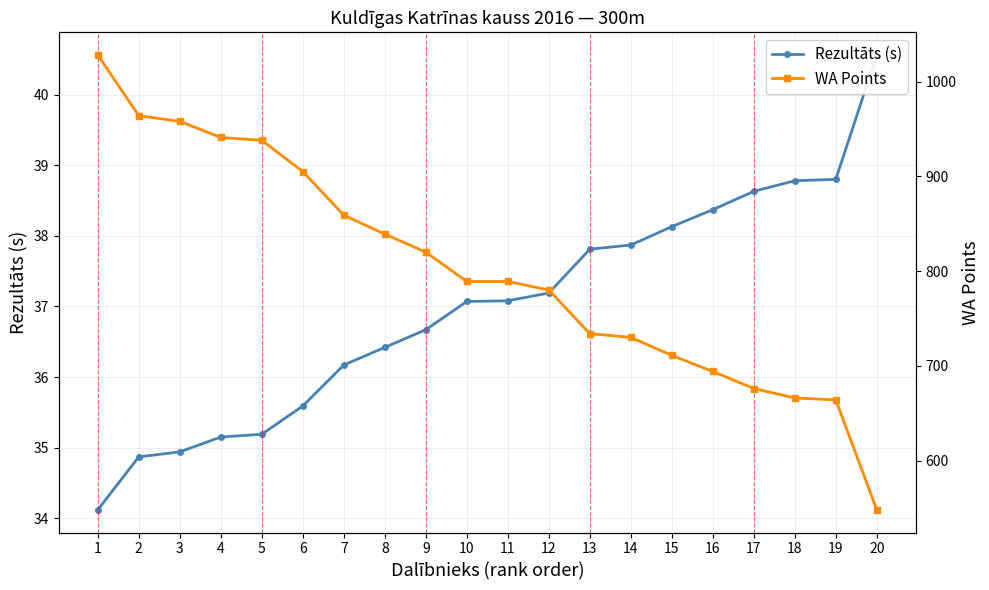

True or false: WA Points has a value of 734.0 at 13.

True